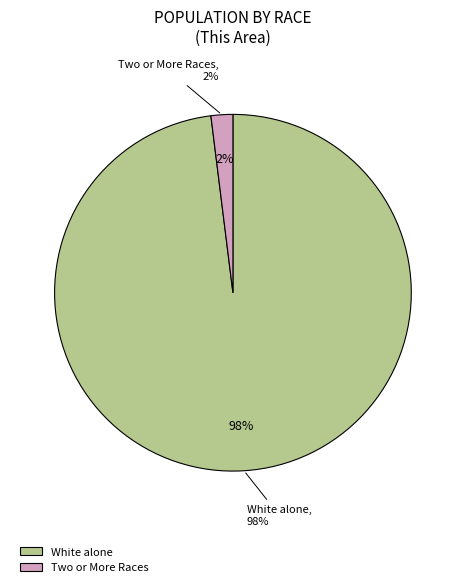

Is there any slice that represents more than half of the pie?

Yes